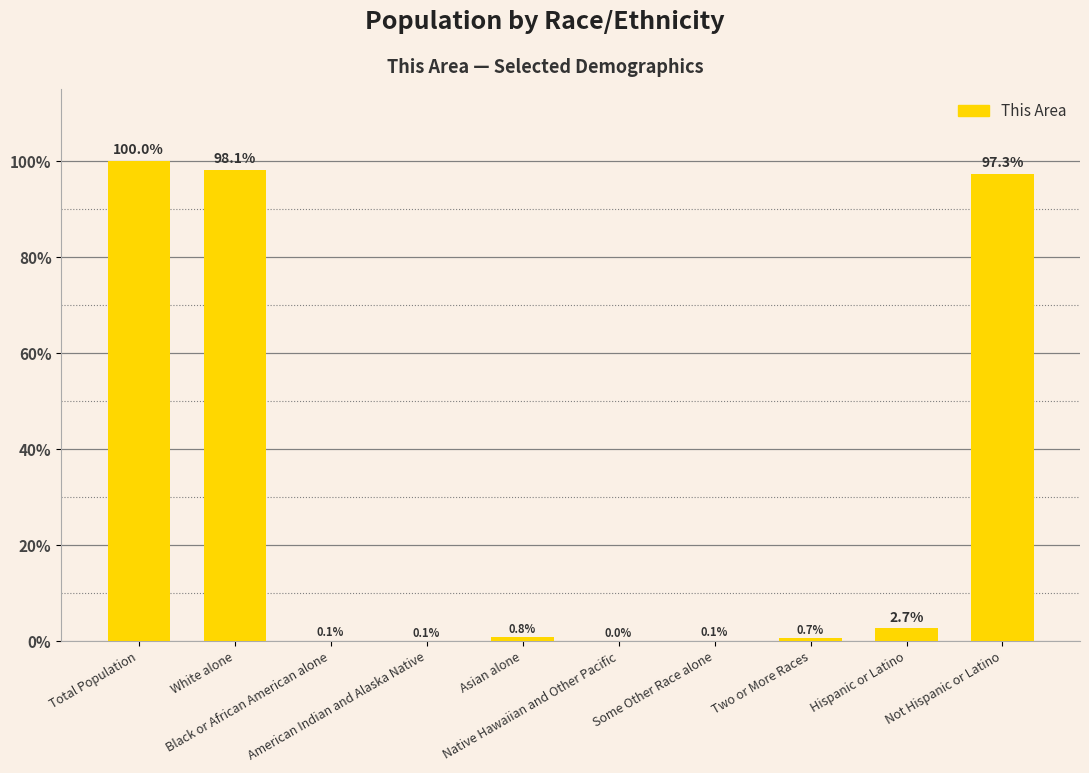

What is the maximum value shown in the chart?

100.0